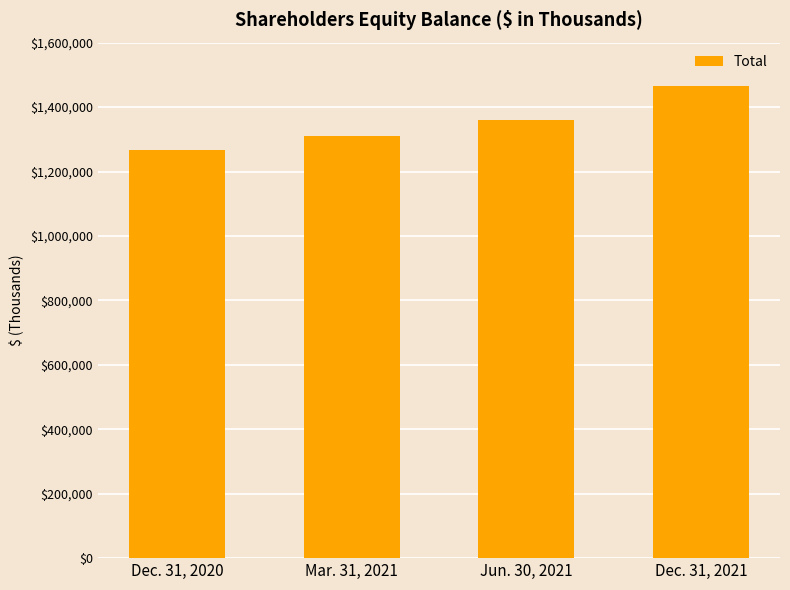

What is the difference between the maximum and minimum values?

198712